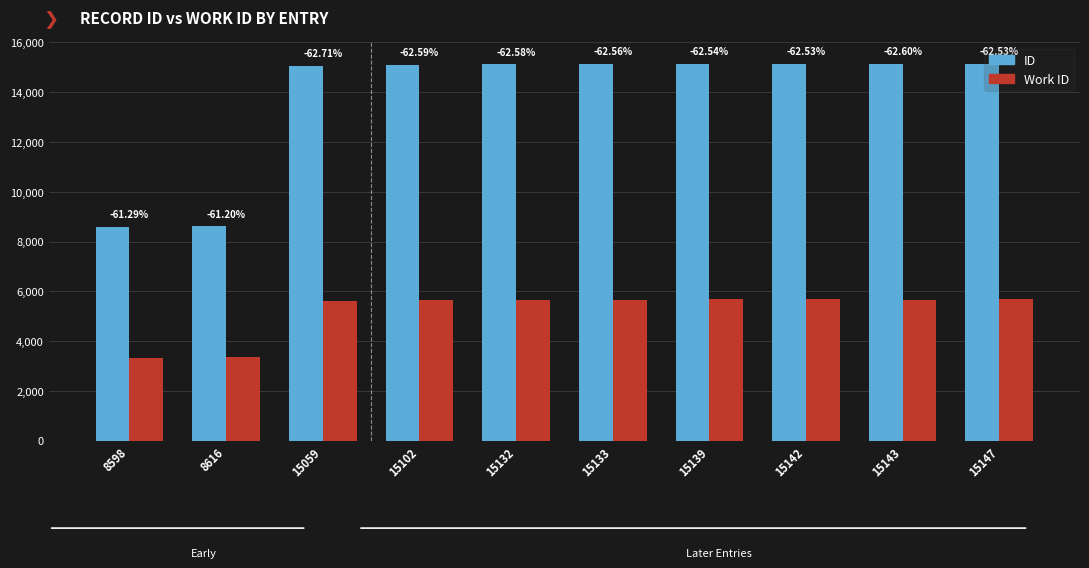

Is it true that ID equals 8616 at 8616?

True